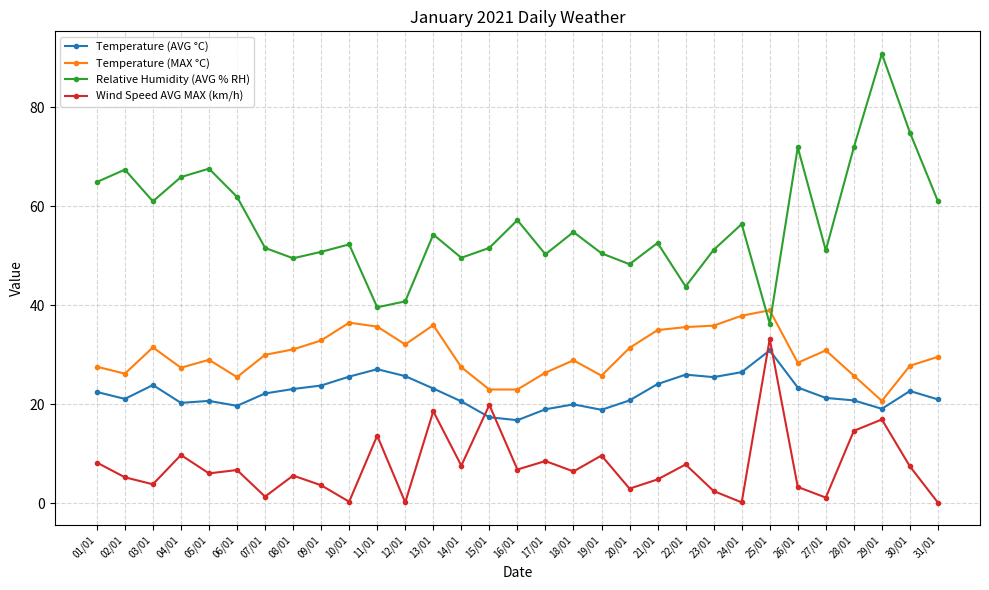

At which category does the chart reach its peak across all series?

29/01